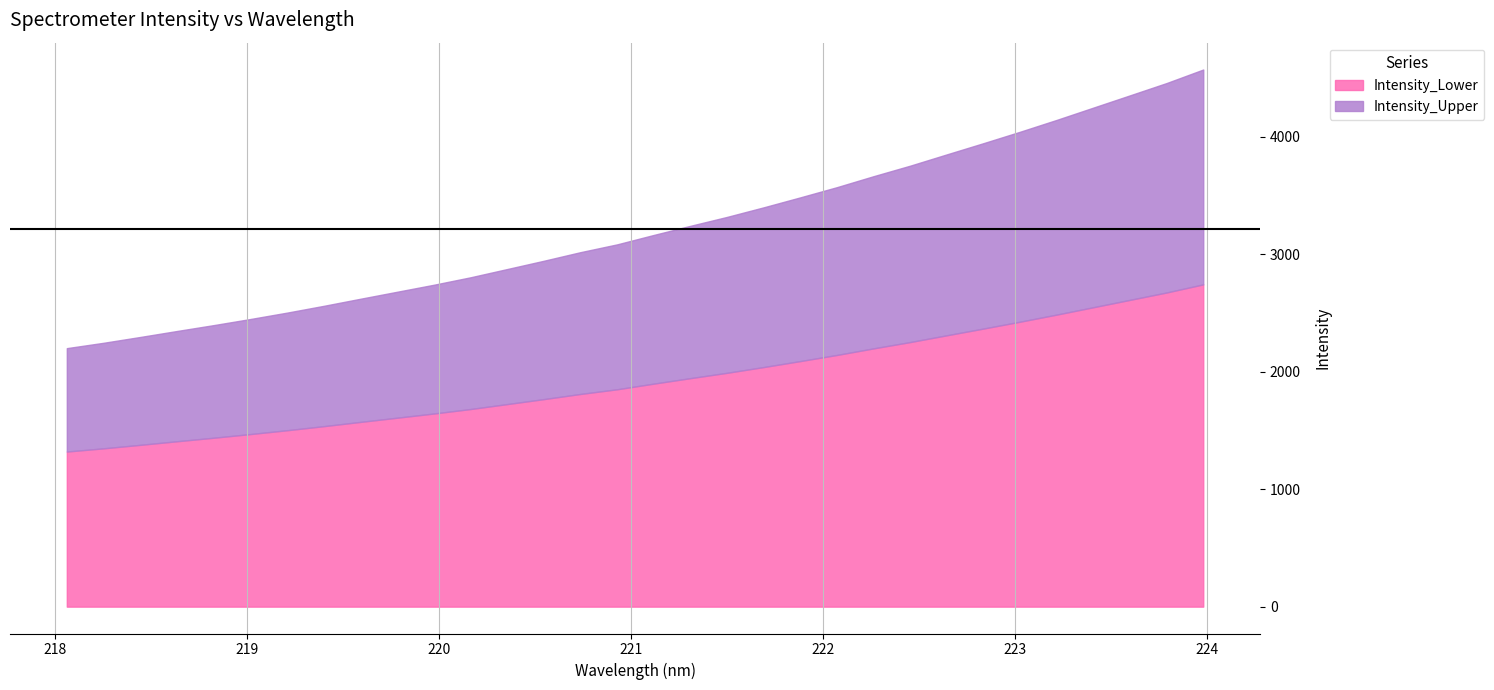

What is the difference between the second highest and minimum values?

2256.9